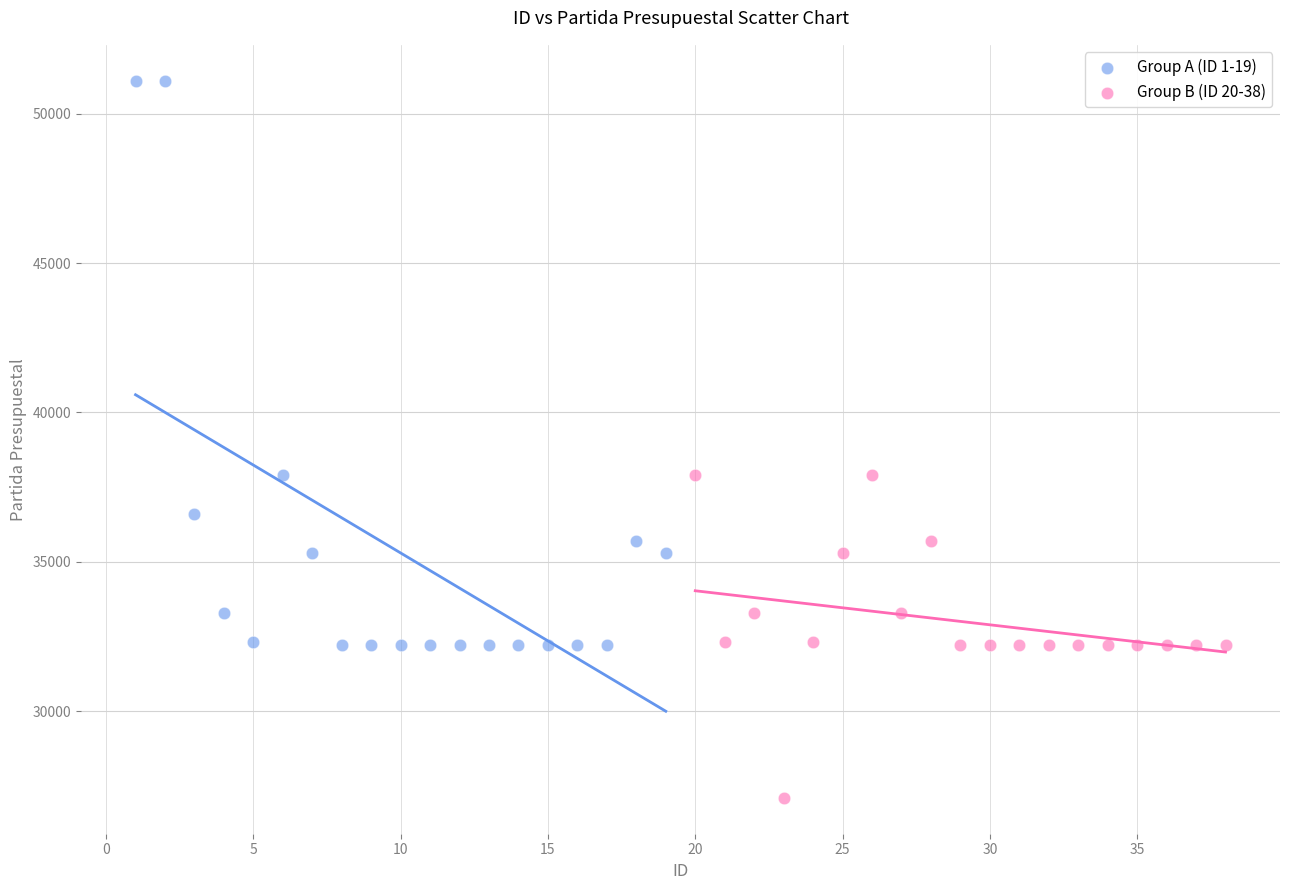

Which series contains the highest Y value?

Group A (ID 1-19)